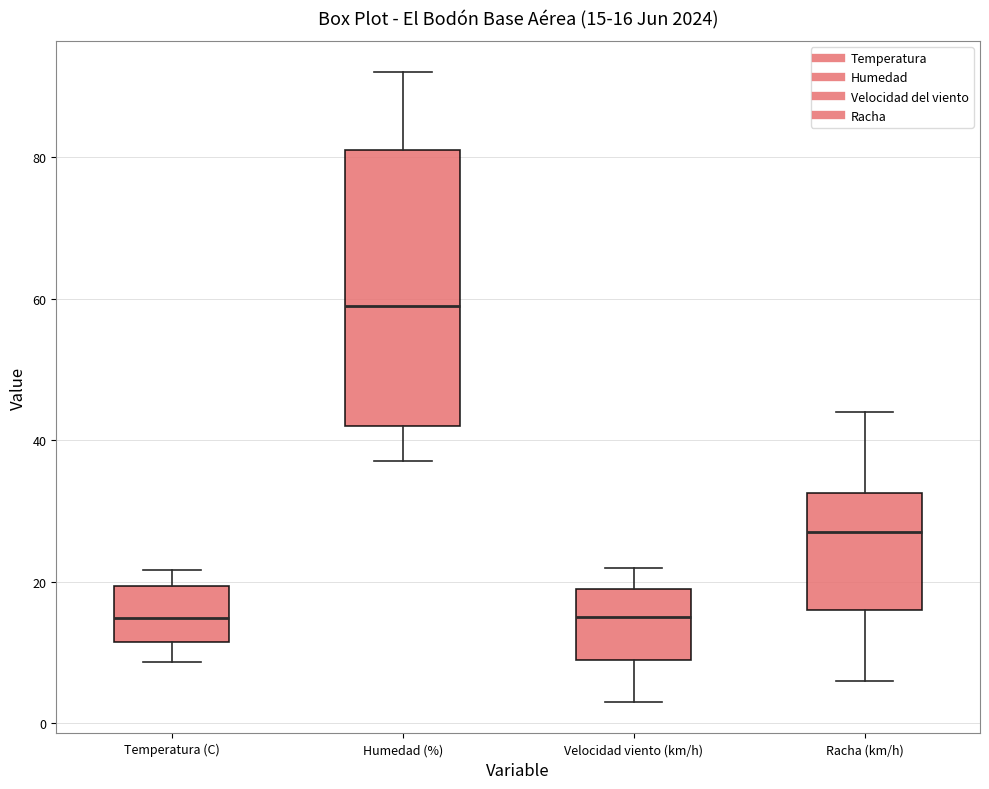

Which box's median line is the highest?

Humedad (%)